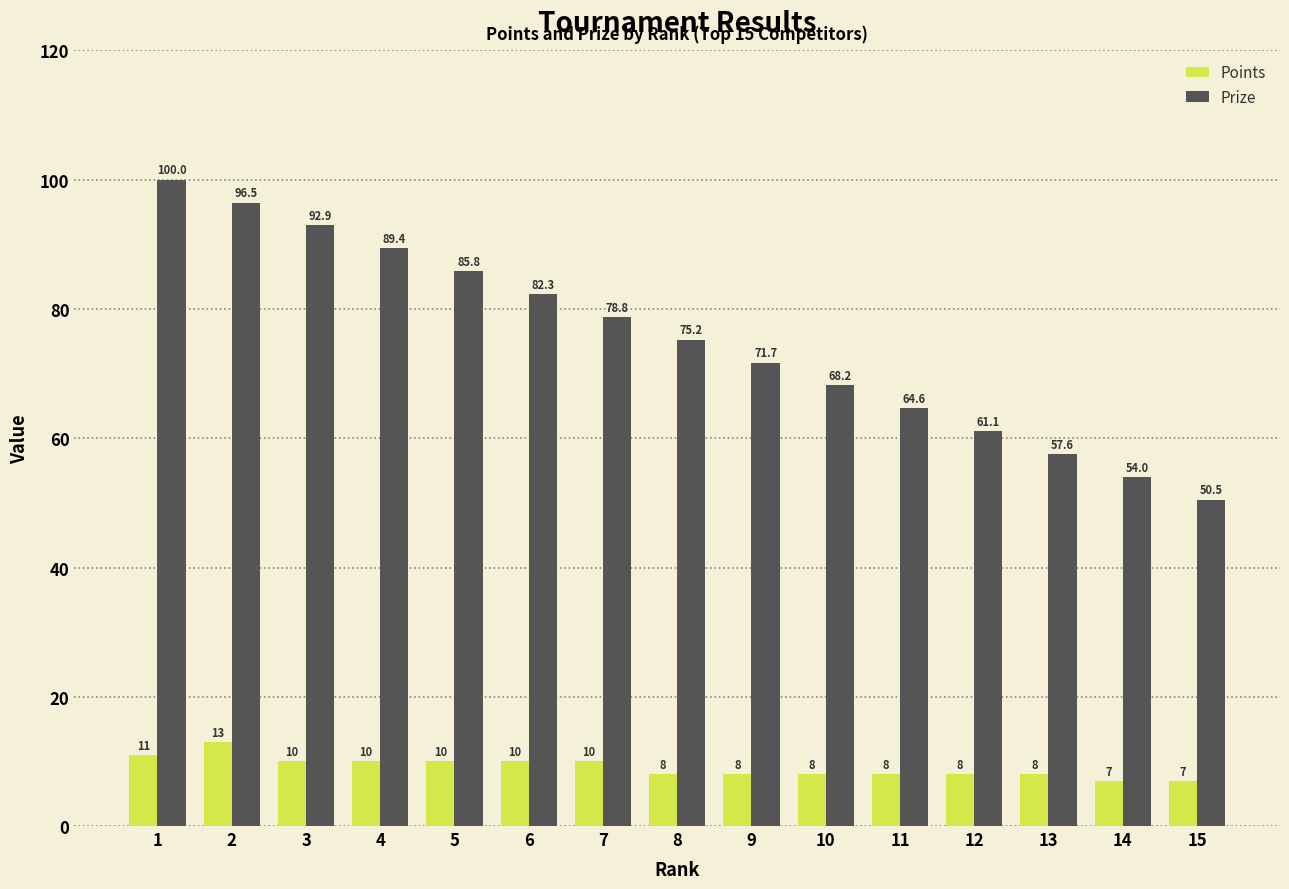

How many bars are there in total?

30